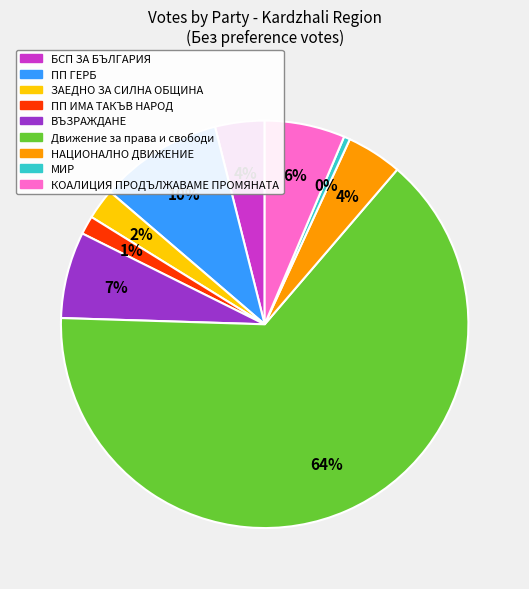

To the nearest percent, what is the average slice percentage?

11%